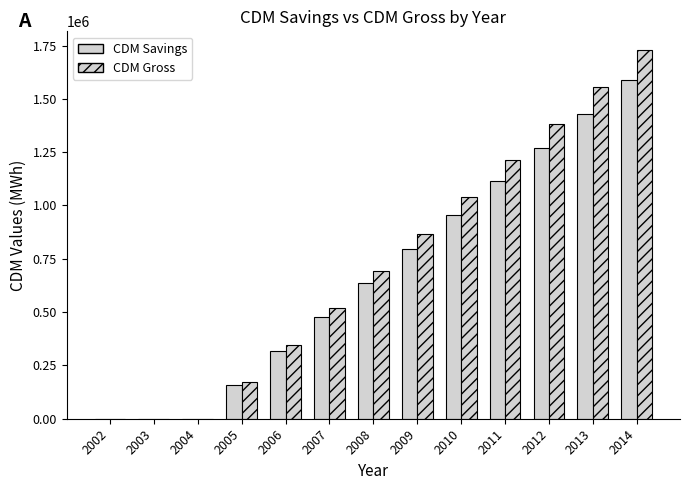

How many data points in CDM Gross are above 692016?

7